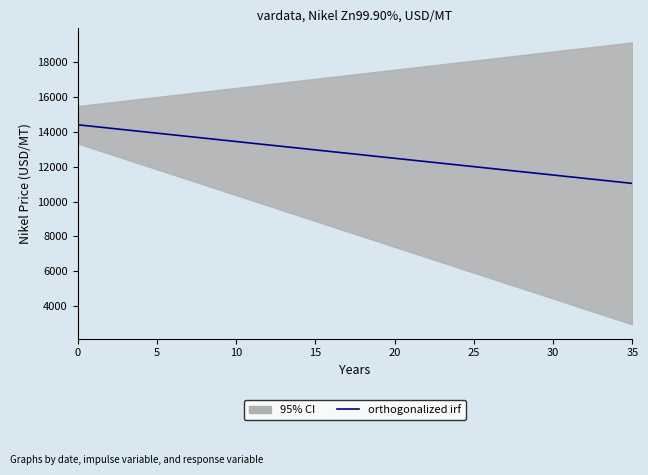

True or false: the data has more than 2 interior local peaks.

False